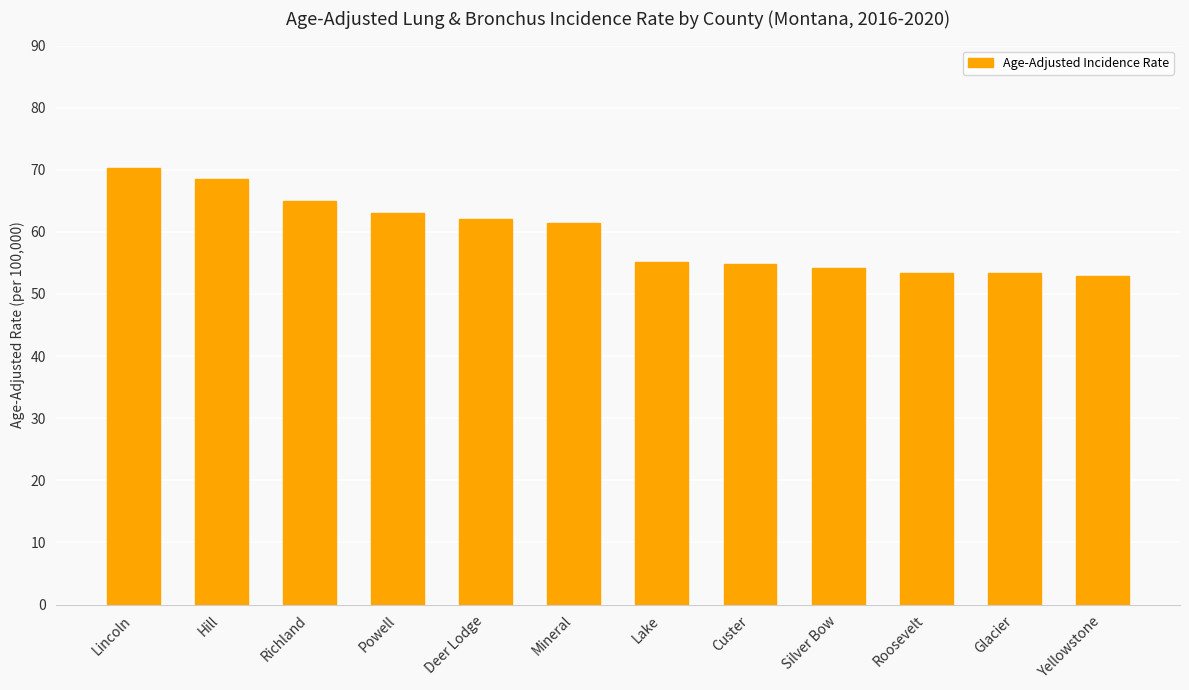

What is the label of the 6th bar from the left?

Mineral